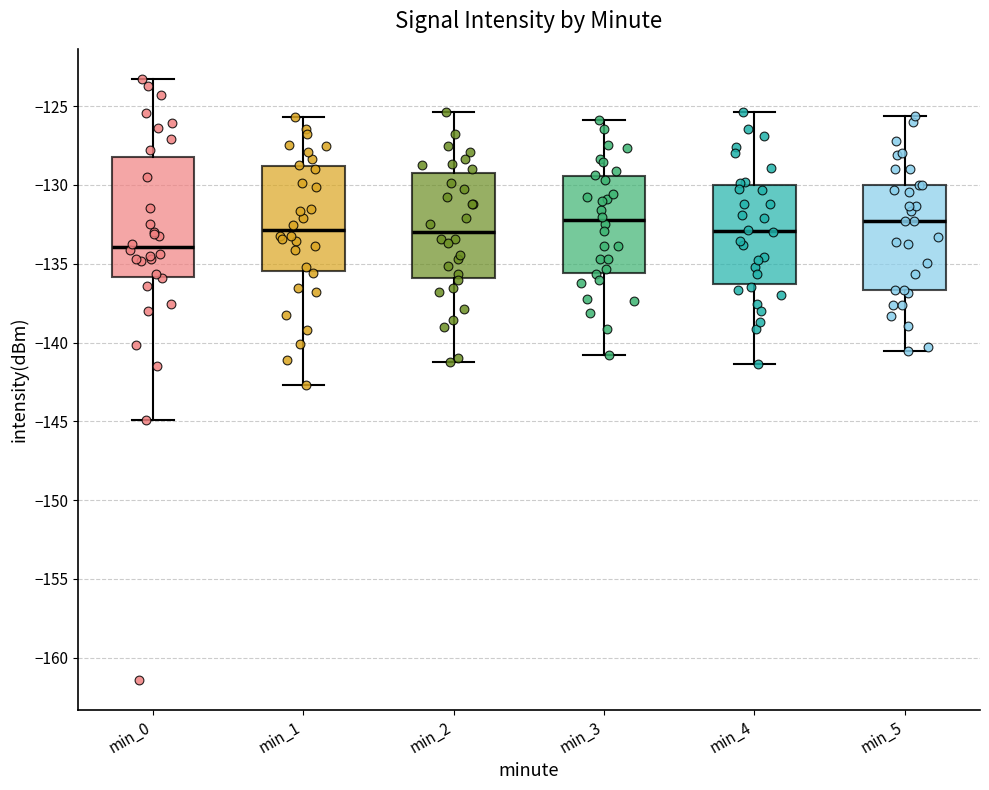

Reading left to right, read every box against the y-axis: the position of its median line, the range the box covers, and the ends of its whiskers. The values are not printed on the chart, so give them approximately, as read against the axis.

min_0: median -134.0, box -136.0 to -128.0, whiskers -145.0 to -123.5
min_1: median -133.0, box -135.5 to -129.0, whiskers -142.5 to -125.5
min_2: median -133.0, box -136.0 to -129.0, whiskers -141.0 to -125.5
min_3: median -132.0, box -135.5 to -129.5, whiskers -141.0 to -126.0
min_4: median -133.0, box -136.5 to -130.0, whiskers -141.5 to -125.5
min_5: median -132.5, box -136.5 to -130.0, whiskers -140.5 to -125.5